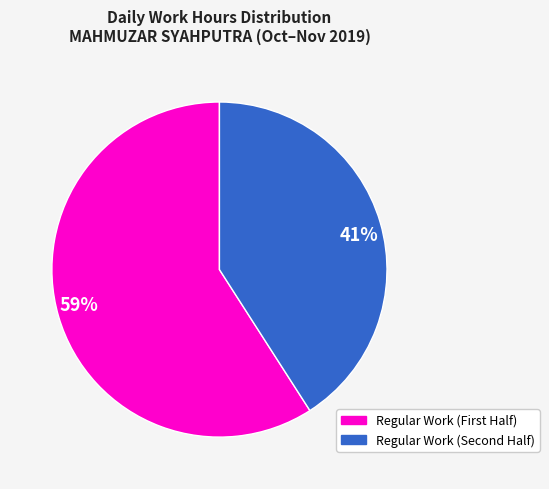

Rank the categories by value from lowest to highest.

41%, 59%